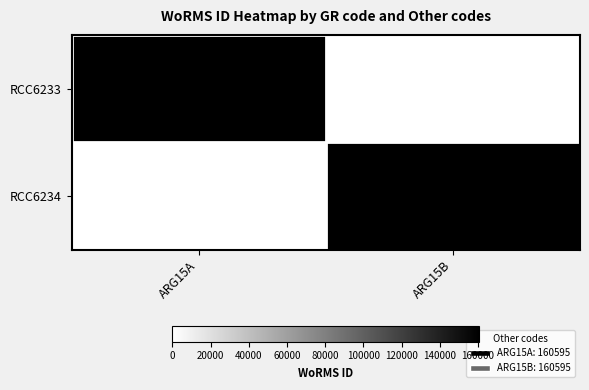

Which series has the largest total across all categories?

RCC6233